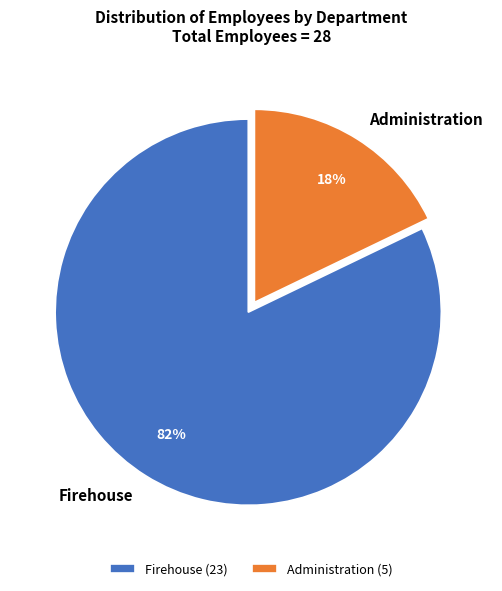

To the nearest percent, what is the difference between the largest and smallest slice percentages?

64%